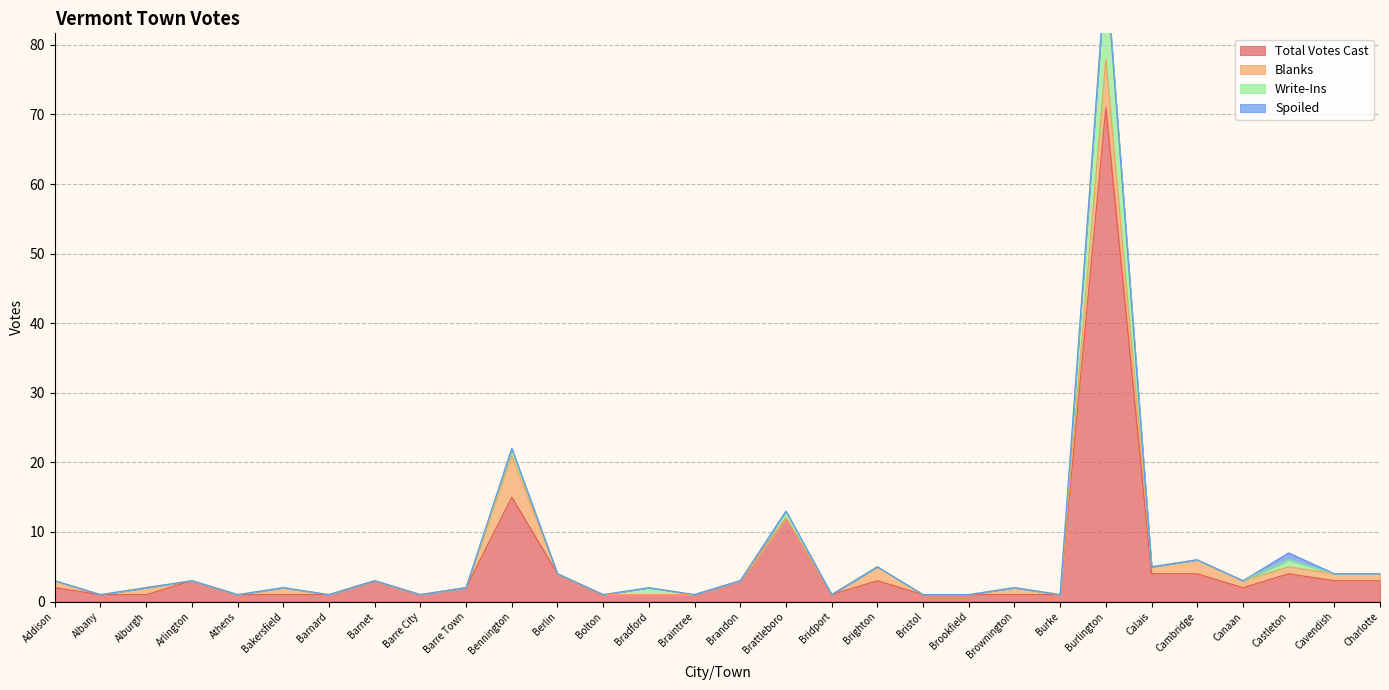

How many values in the Total Votes Cast series are below 2?

14